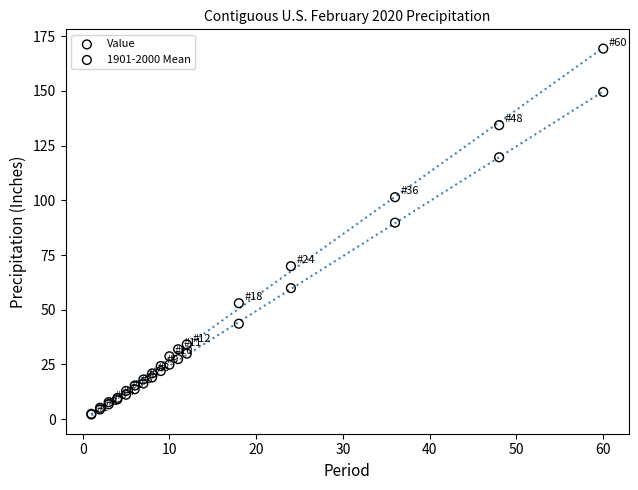

In the Value series, what Y value is closest to 85?

69.9